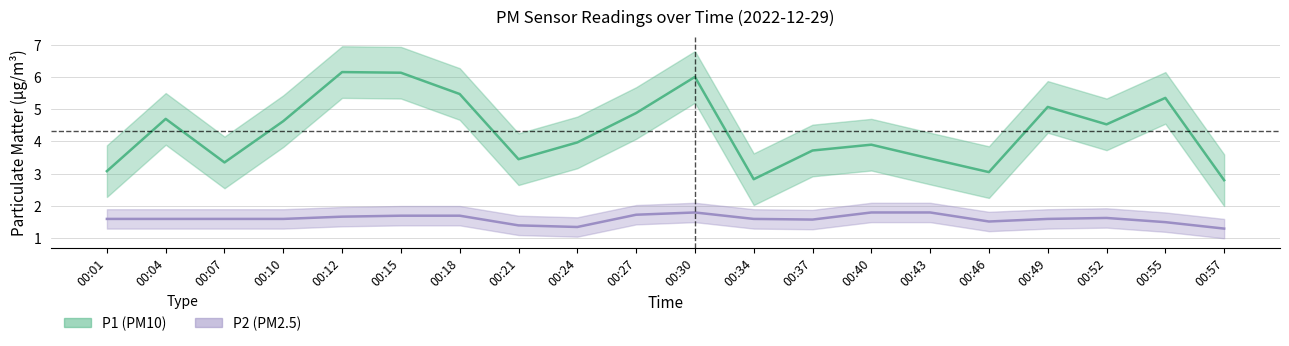

True or false: P2 and P1 cross at least once.

False